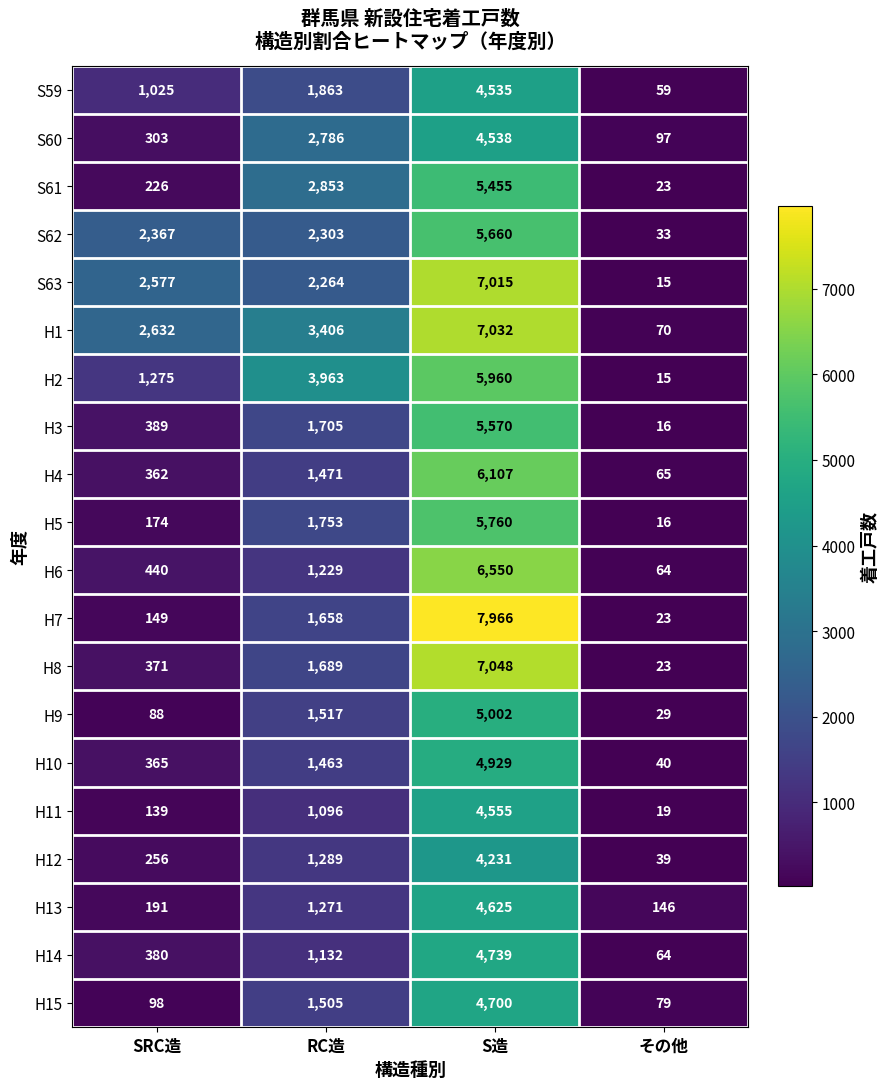

The value of H15 at S造 is 4700. True or false?

True